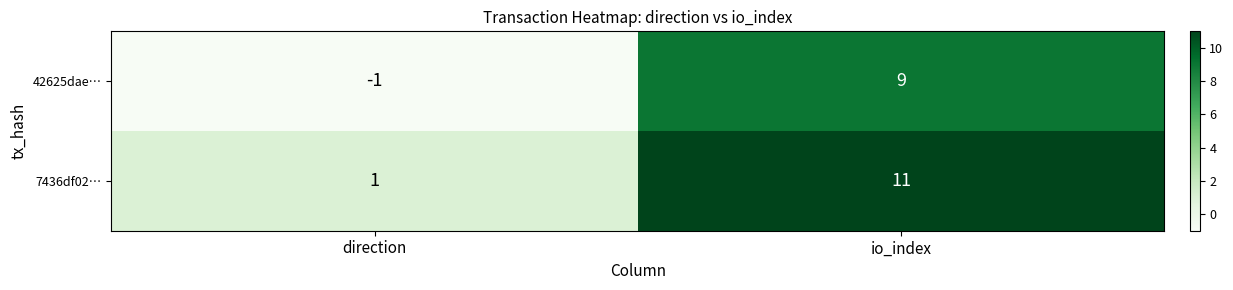

At which category does the chart reach its minimum across all series?

direction